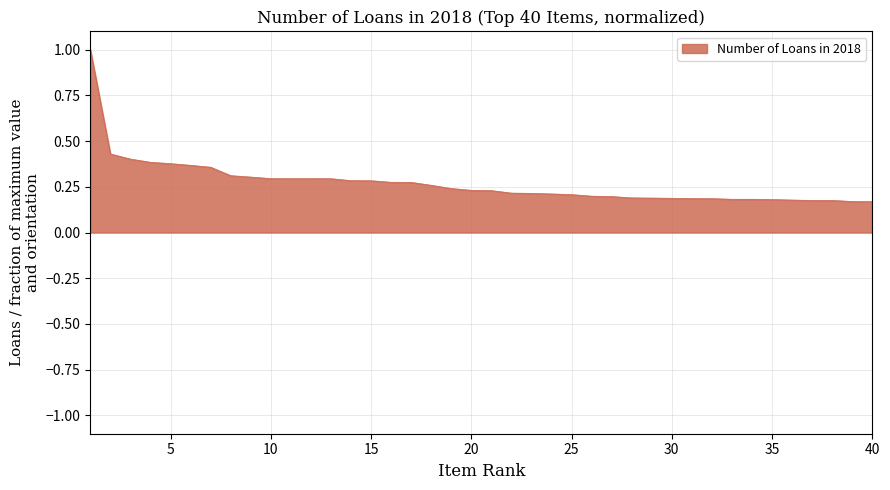

What is the sum of all values?

10.8